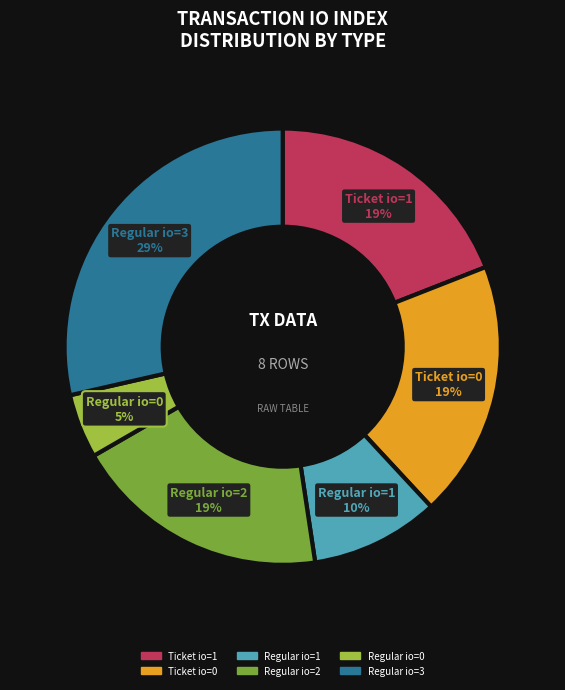

Is there a majority slice in this chart?

No